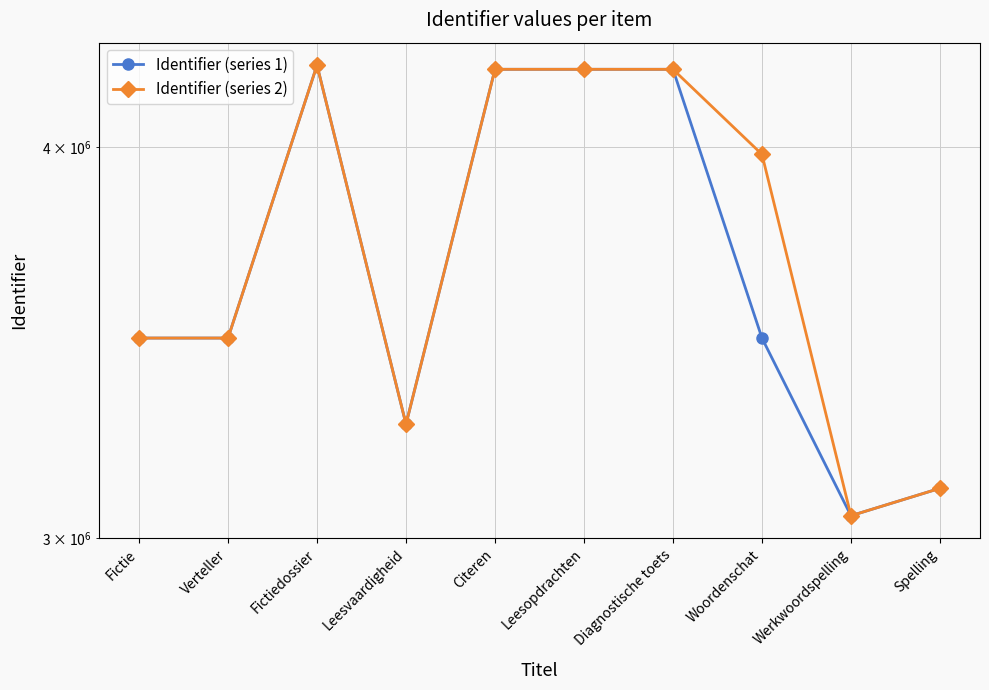

How many interior local peaks does the Identifier (series 1) series have?

2